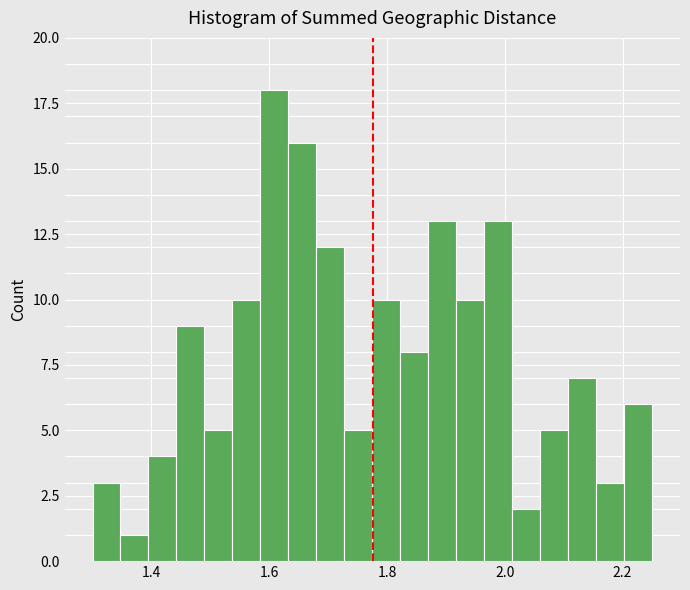

Read against the x-axis, roughly where is the centre of the tallest bar?

1.60